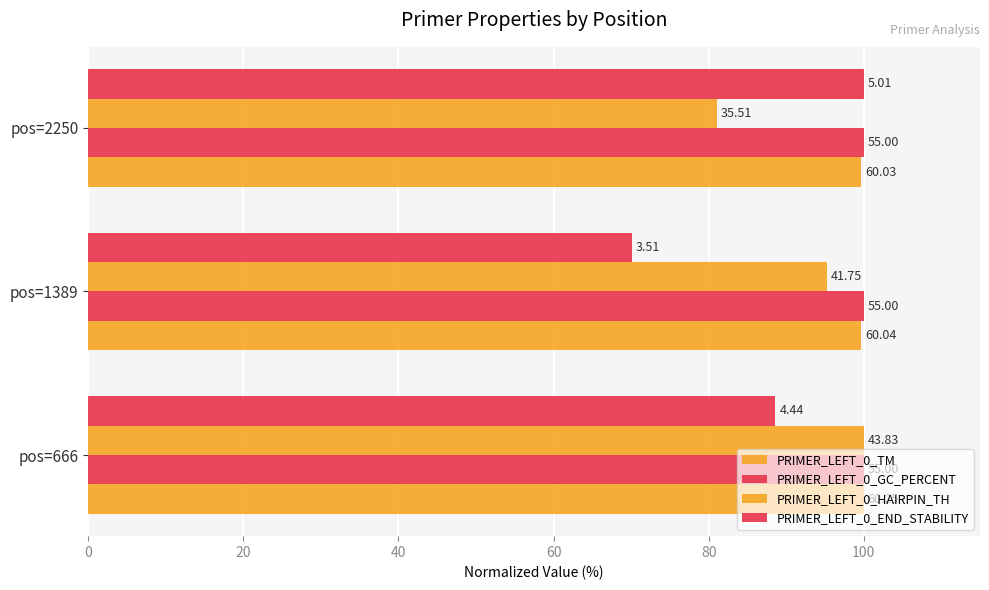

How many categories are shown in the chart?

3